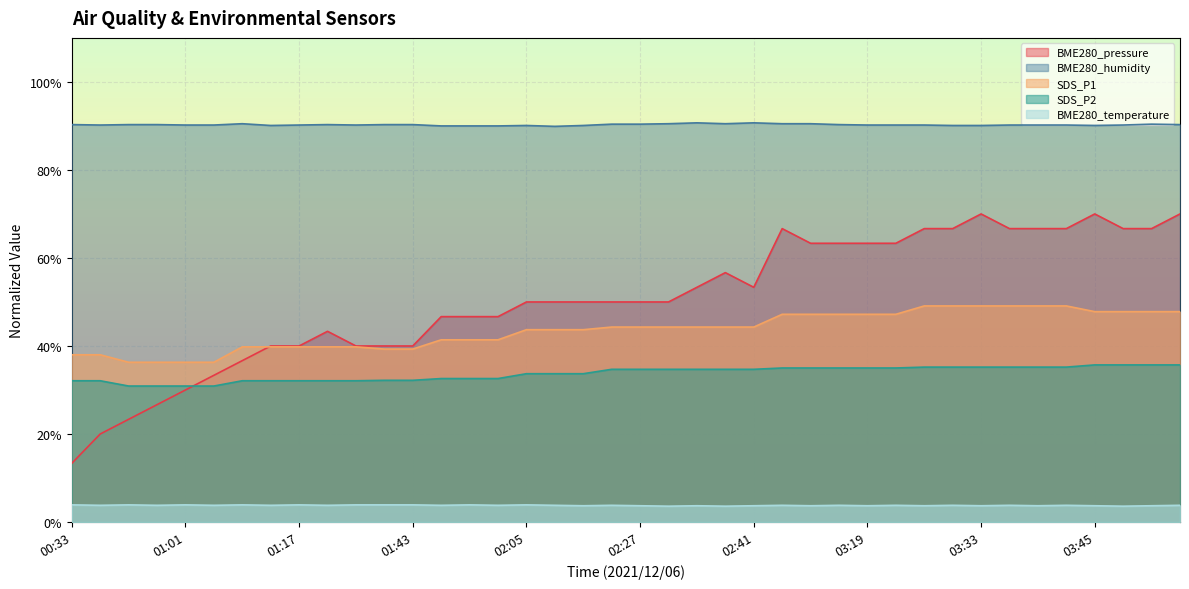

At which category does BME280_temperature reach its first local peak?

00:53